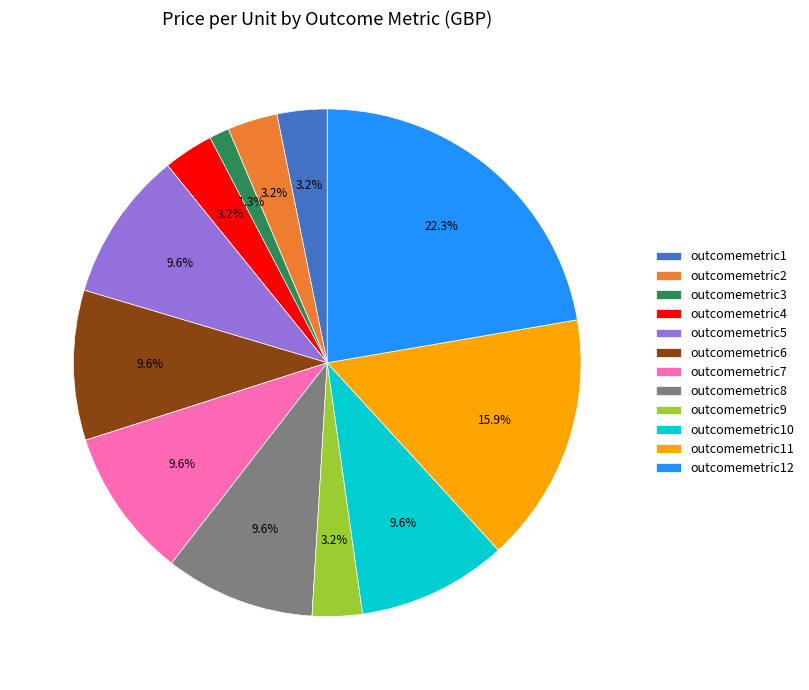

Count the number of slices in the pie.

12